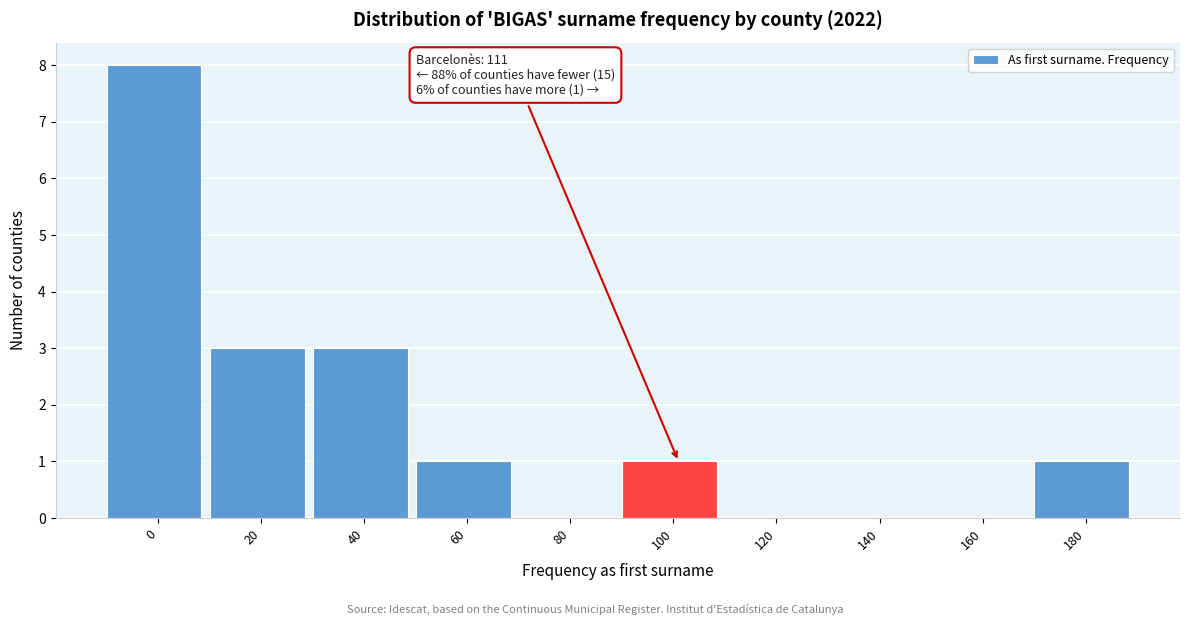

Reading left to right, extract all data points from this chart.

0=8	20=3	40=3	60=1	80=0	100=1	120=0	140=0	160=0	180=1